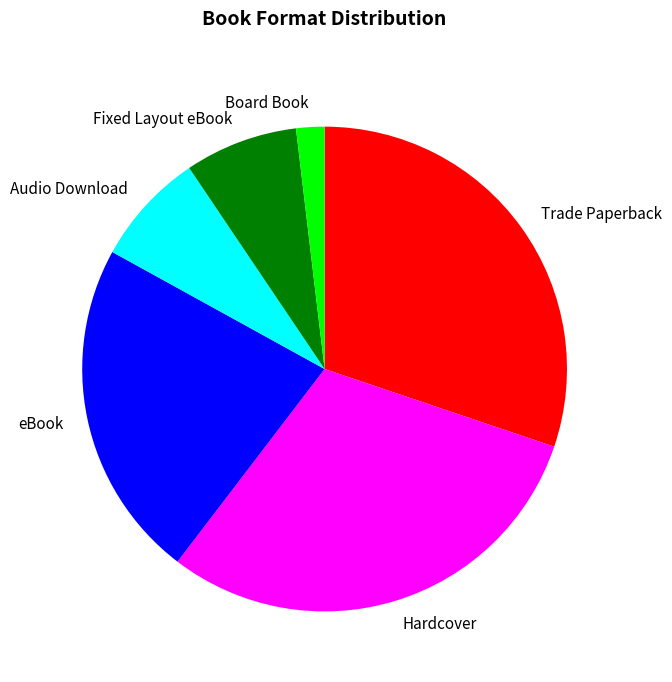

Is there any slice that represents more than half of the pie?

No